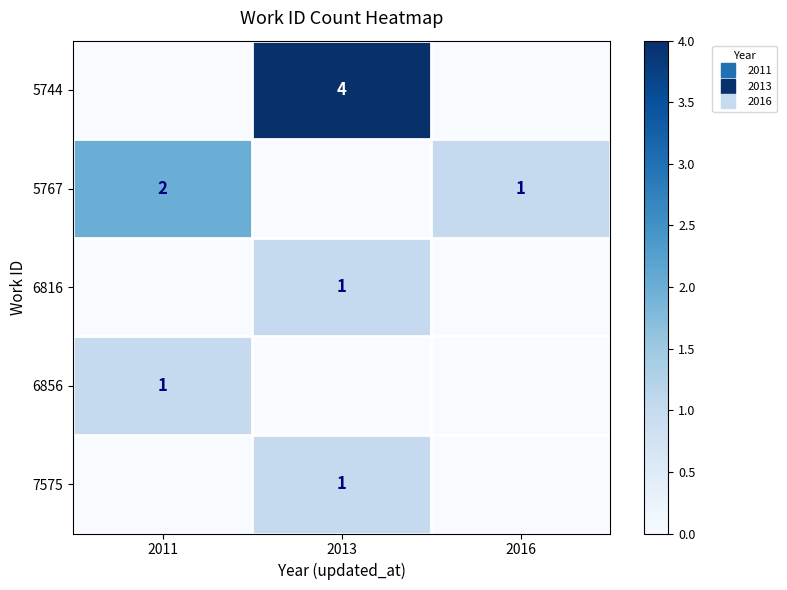

Is the value of 7575 at 2011 greater than the value of 5767 at 2016?

No